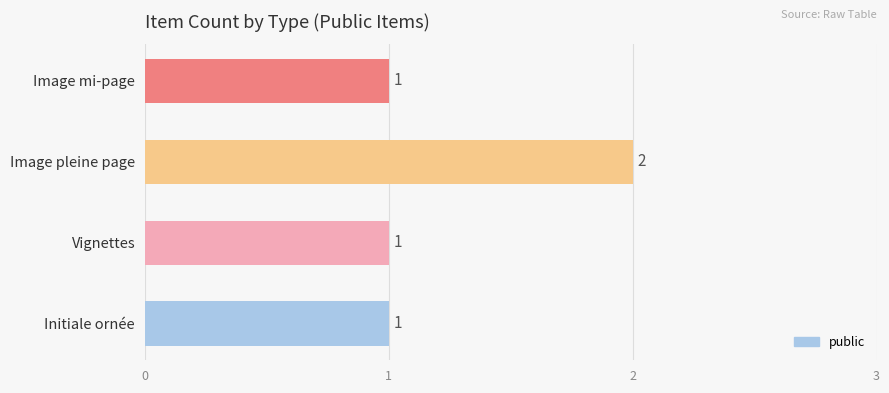

The chart shows a value of 1 at Vignettes. True or false?

True